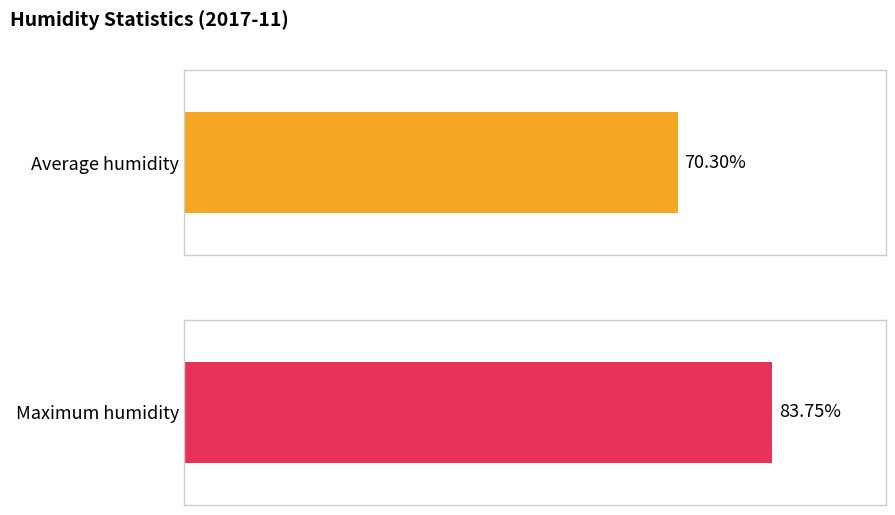

List the series in order of their overall mean, lowest first.

Average humidity, Maximum humidity